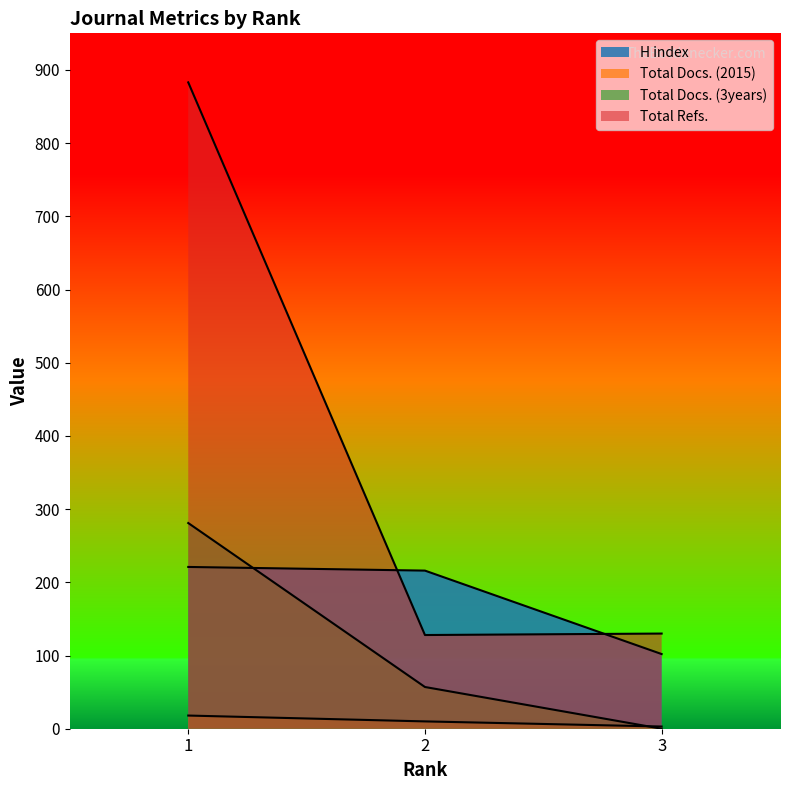

True or false: H index has a value of 144 at 3.

False